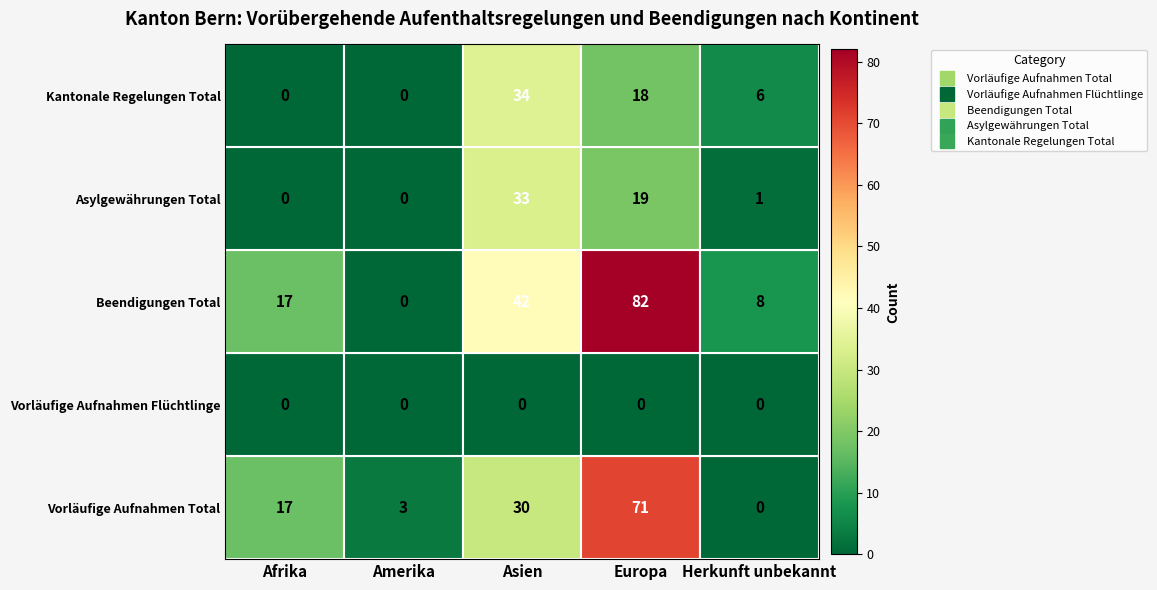

What is the total value across all series at Amerika?

3